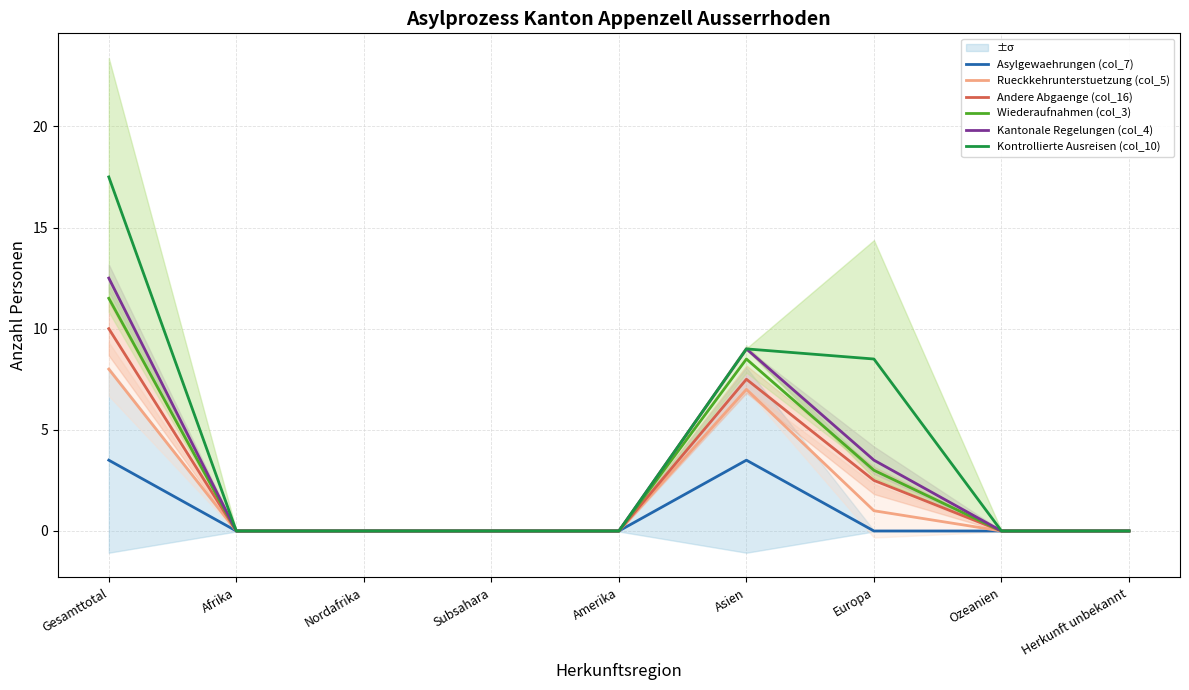

Rank the categories by Asylgewaehrungen (col_7) value from lowest to highest.

Afrika, Nordafrika, Subsahara, Amerika, Europa, Ozeanien, Herkunft unbekannt, Gesamttotal, Asien